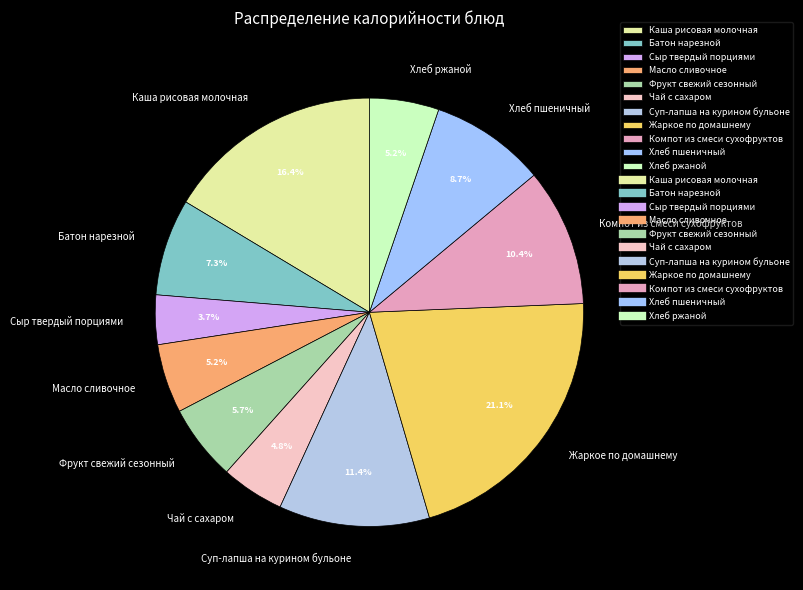

To the nearest percent, what is the difference between the largest and smallest slice percentages?

17%